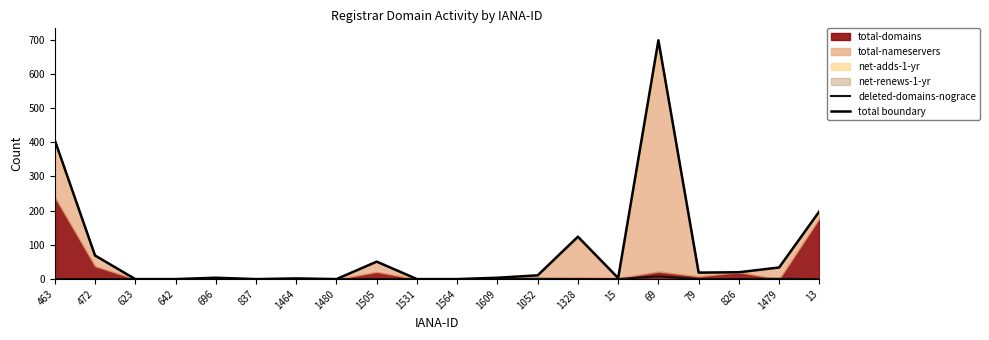

The deleted-domains-nograce series shows 0 at 1480. True or false?

True